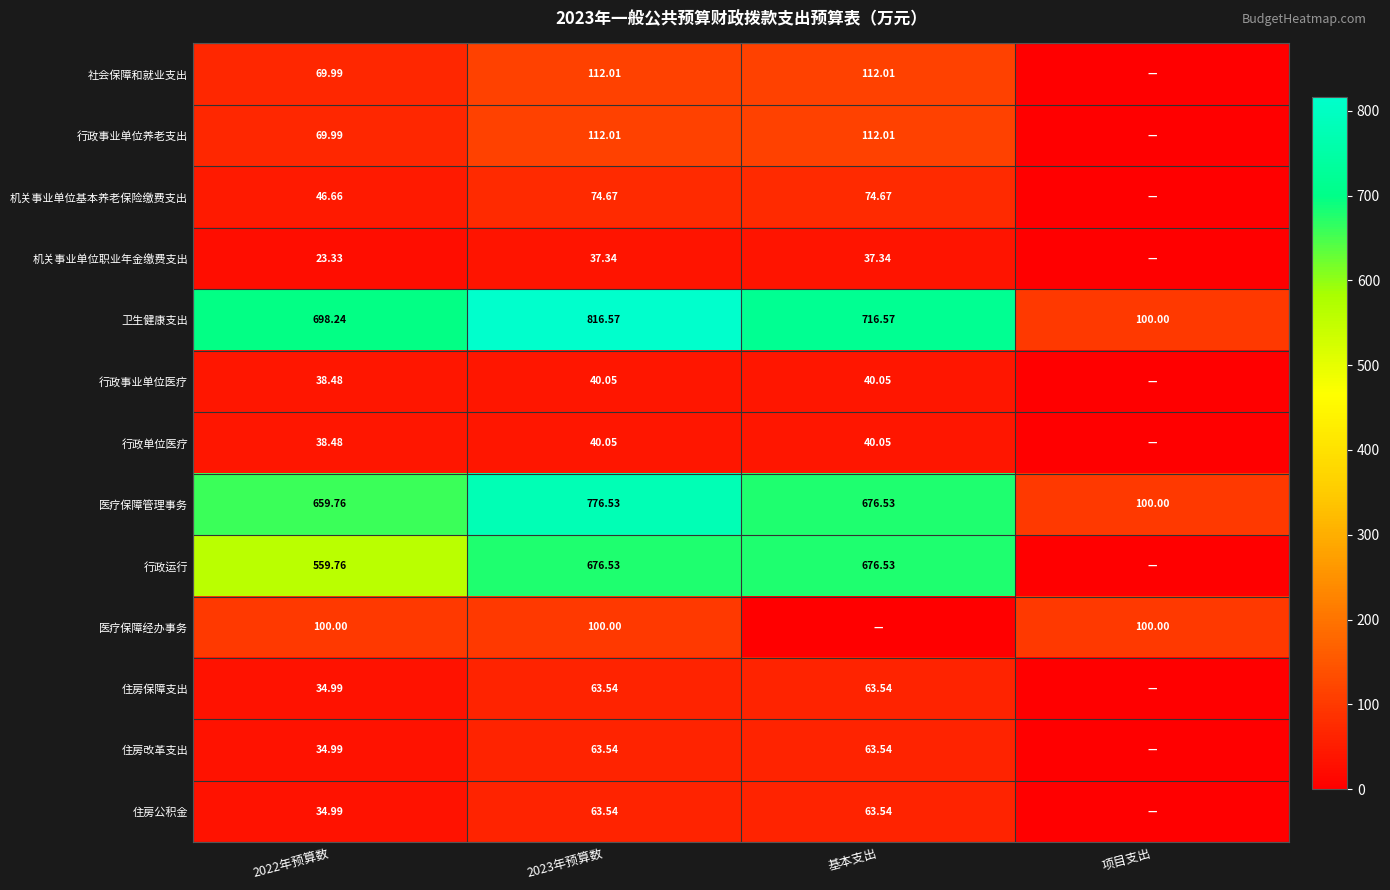

Count the number of data series in this chart.

13